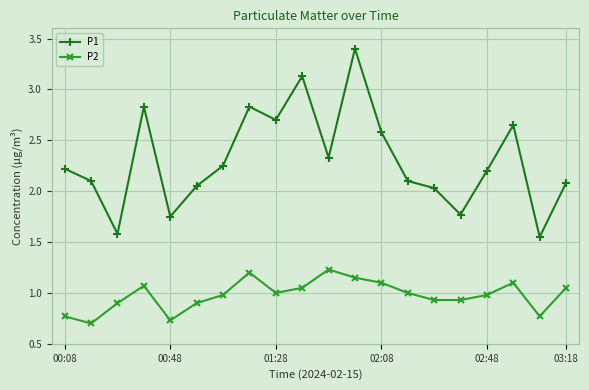

How many data points in P1 are less than 2?

4